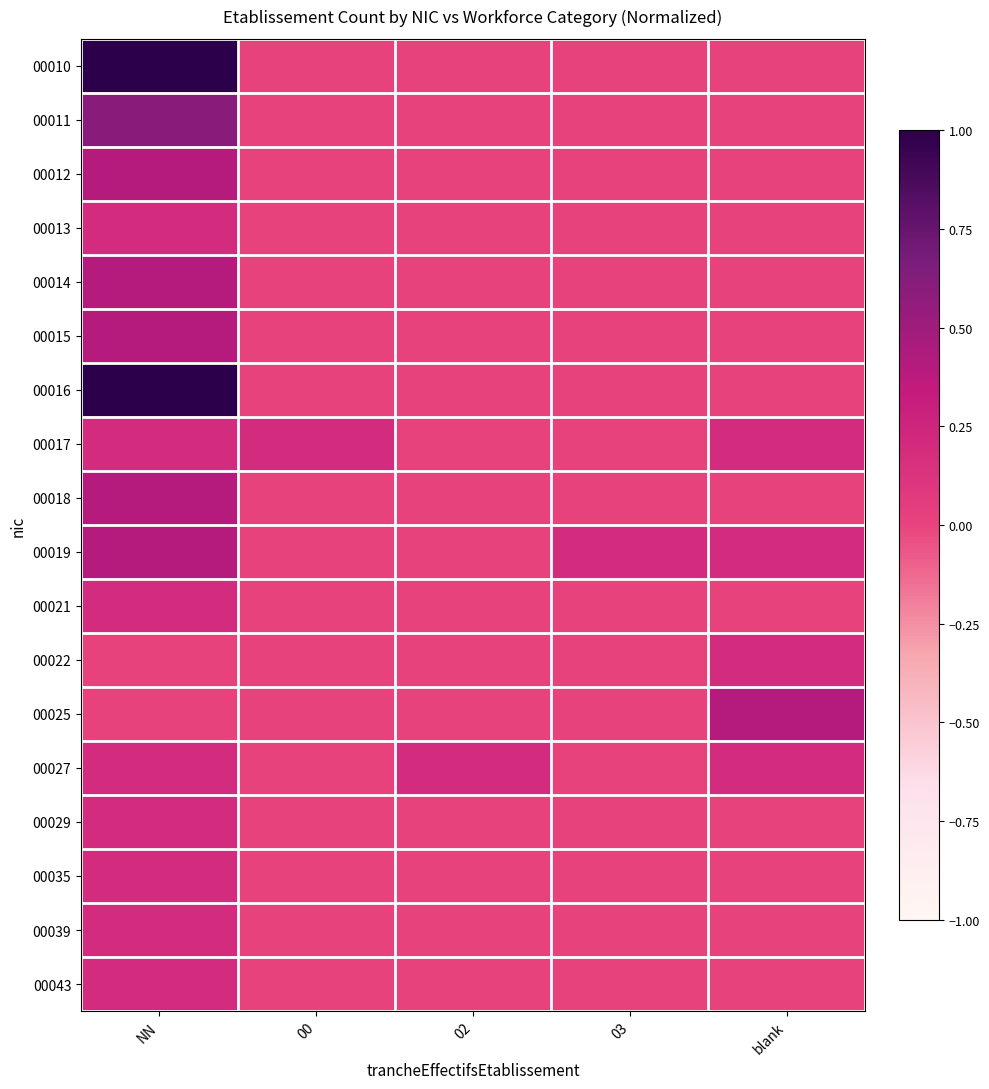

At which category is the sum across all series the highest?

NN